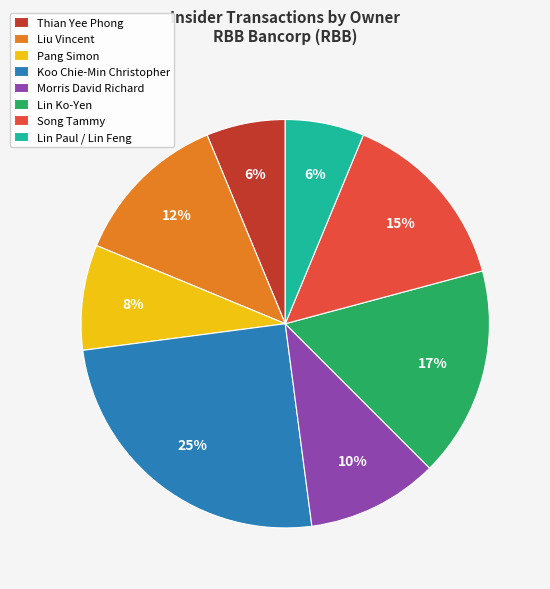

Which category has the biggest portion of the pie?

Koo Chie-Min Christopher